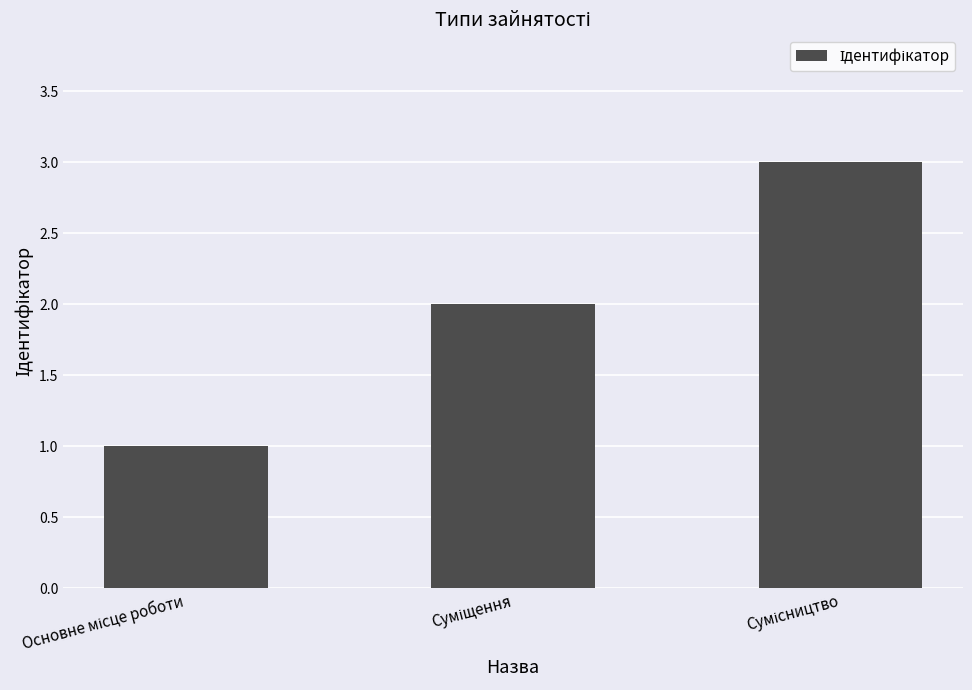

What is the greatest value displayed?

3